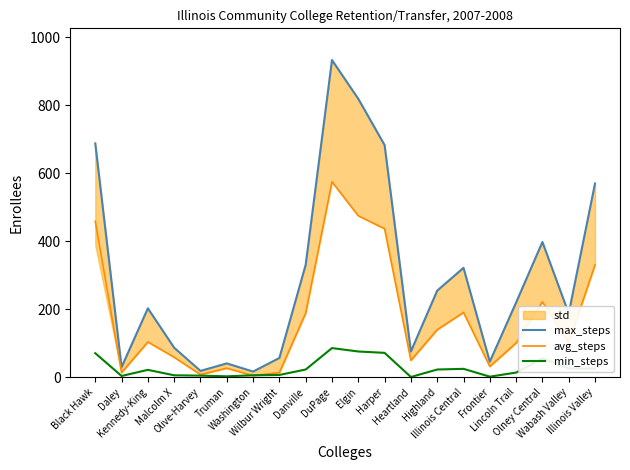

In avg_steps, how many points are higher than both neighbors (excluding endpoints)?

5